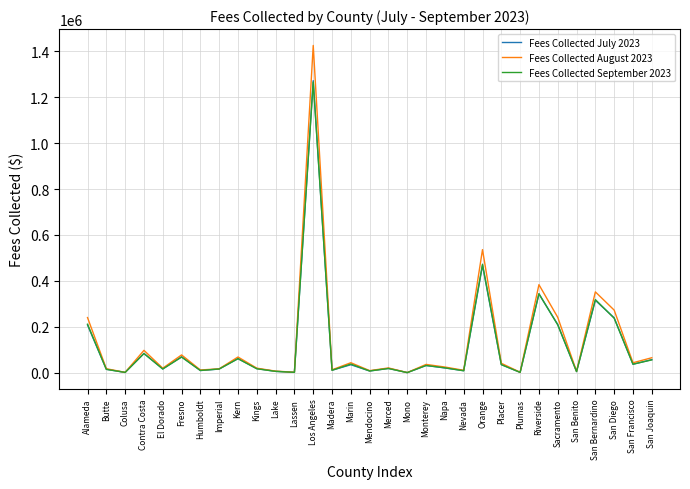

How many categories are shown in the chart?

31